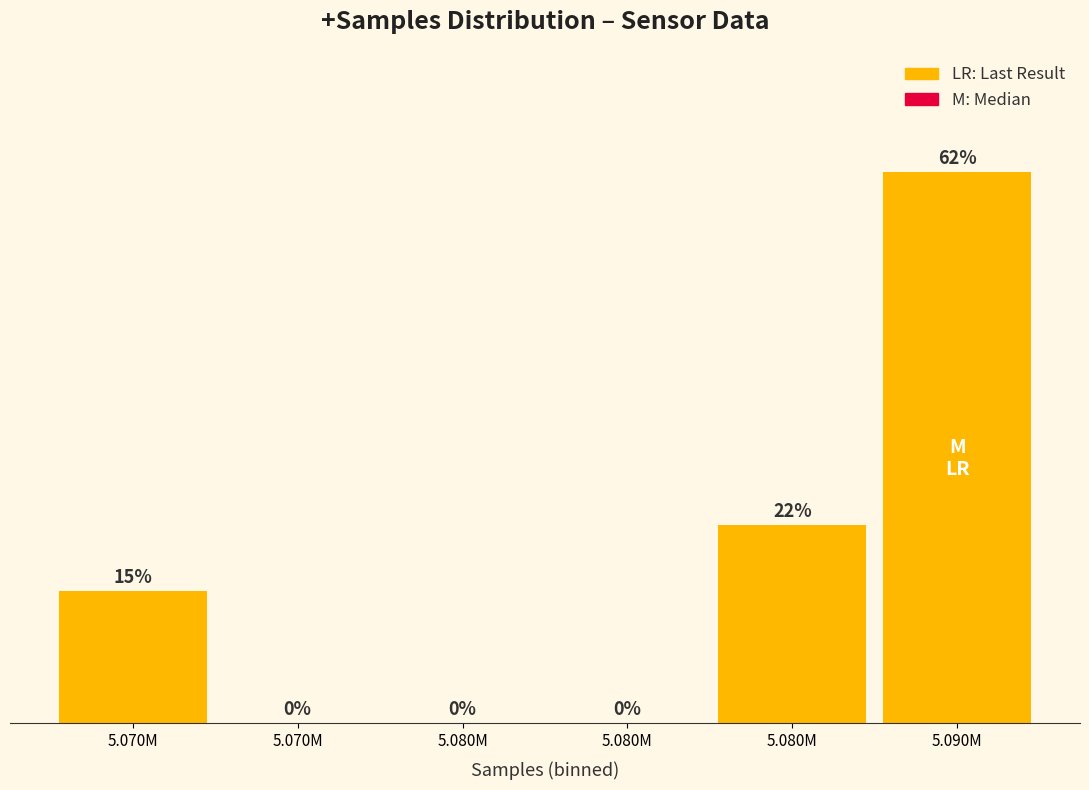

Are the bars horizontal?

No